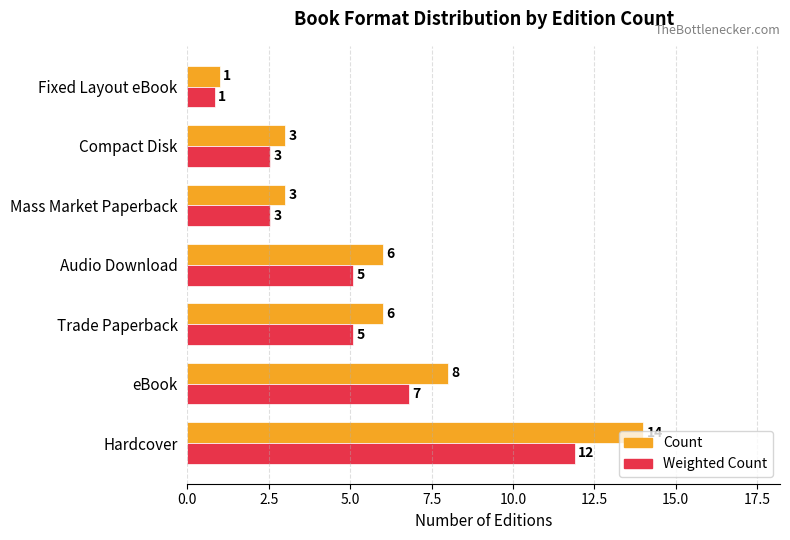

Which series has the largest total across all categories?

Count